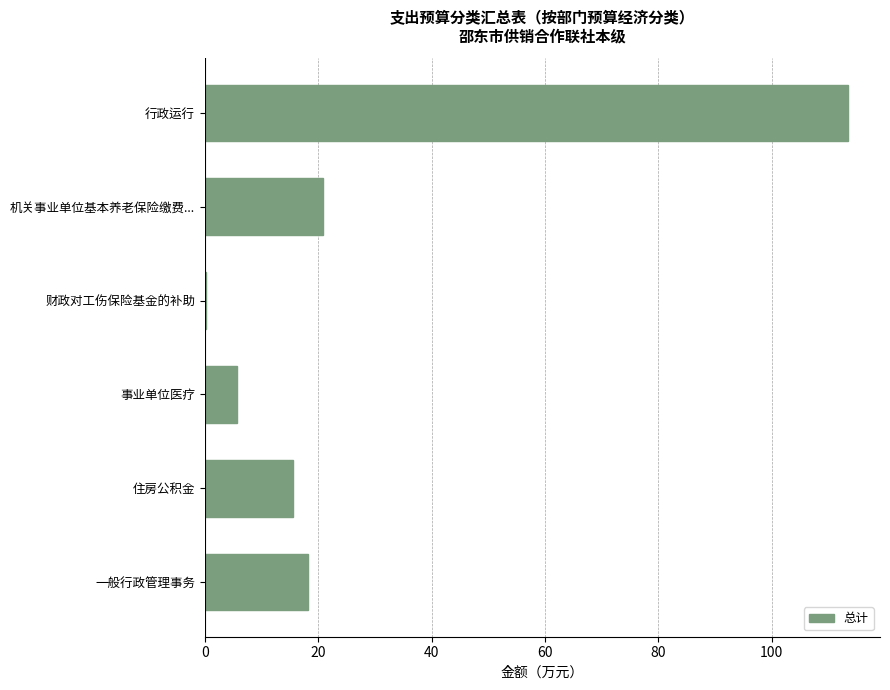

The value at 住房公积金 is 5.6. True or false?

False